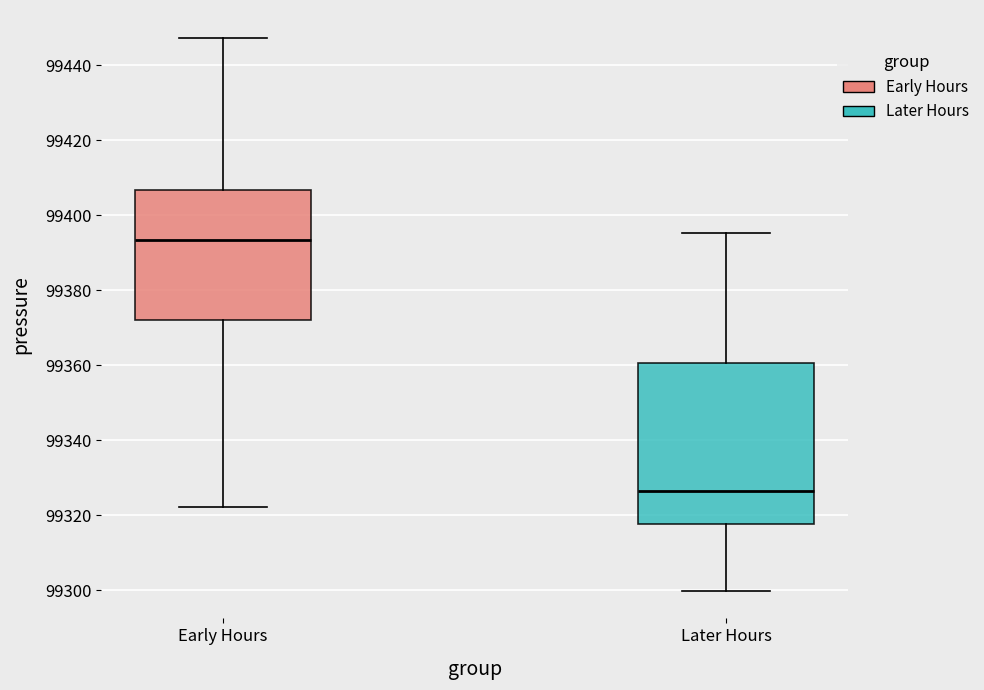

Which box has the lowest median line?

Later Hours